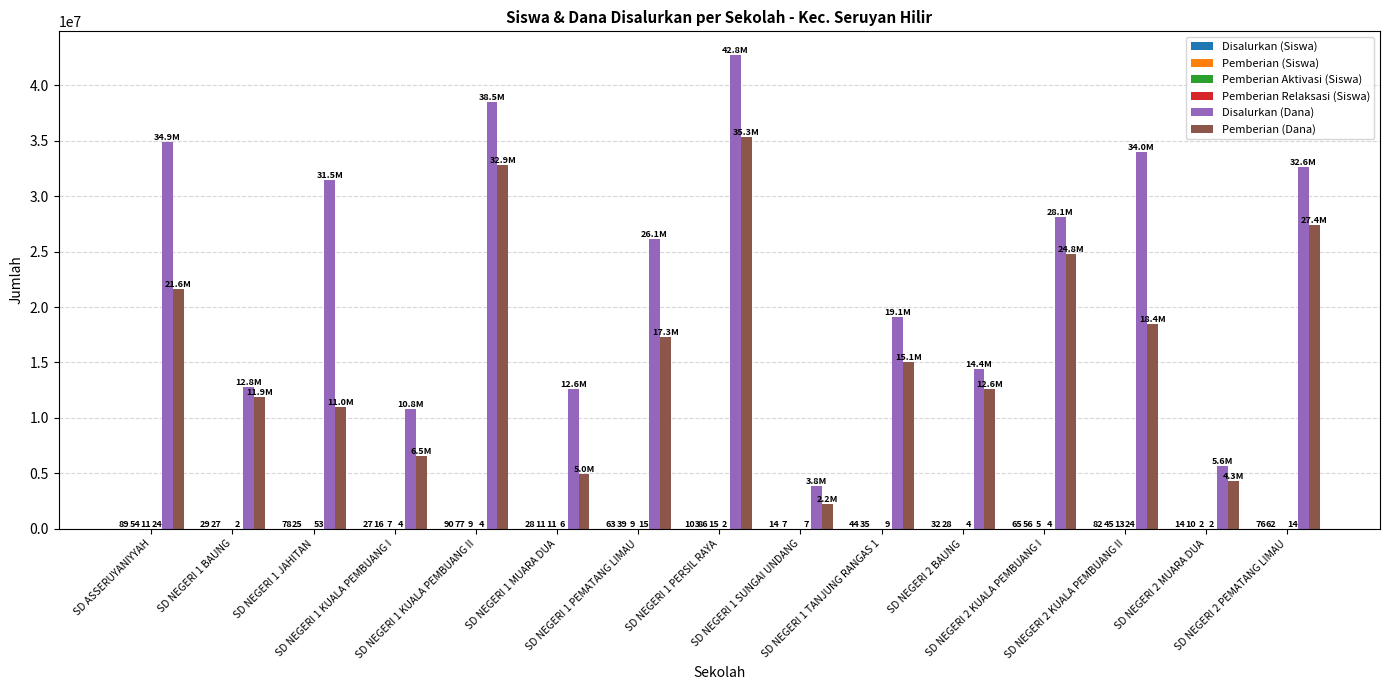

What is the total value across all series at SD NEGERI 1 KUALA PEMBUANG I?

17325054